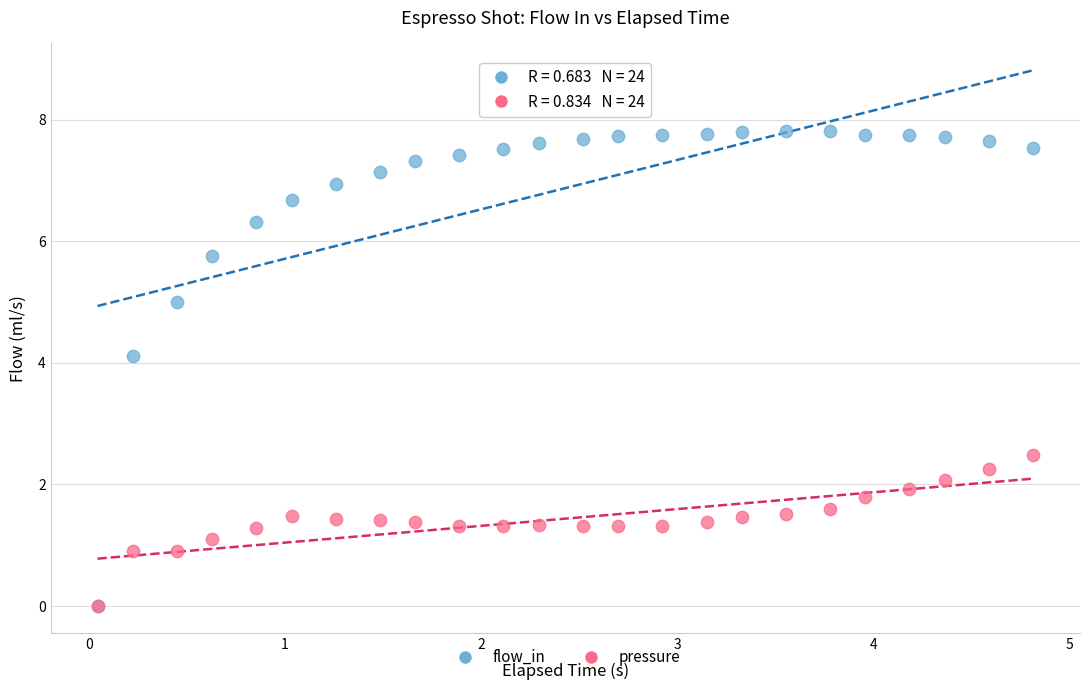

Across all series, what Y value is closest to 3?

2.5